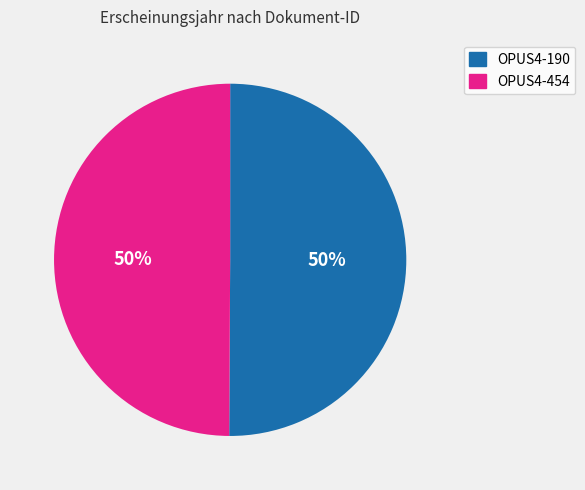

Combined, do OPUS4-454 and OPUS4-190 account for over 50%?

Yes